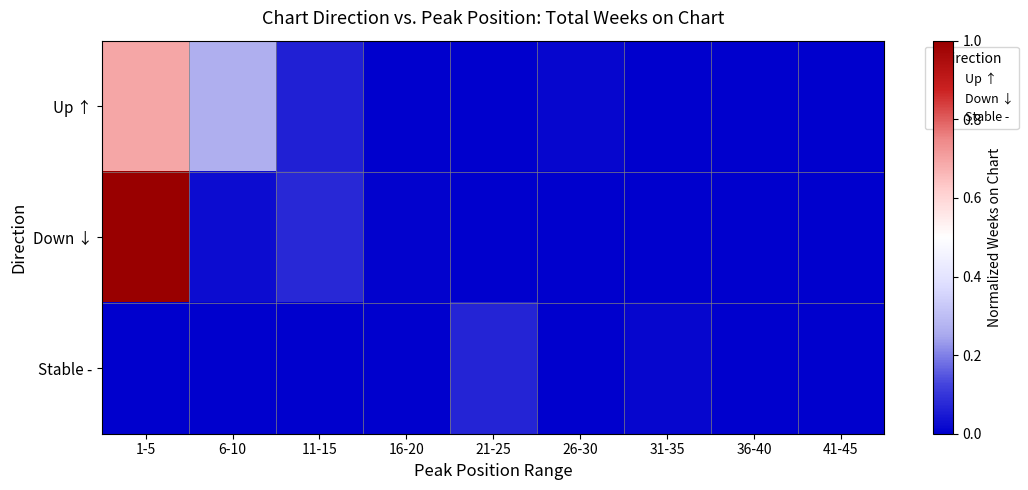

List the series in order of their peak value, lowest first.

Stable -, Up ↑, Down ↓